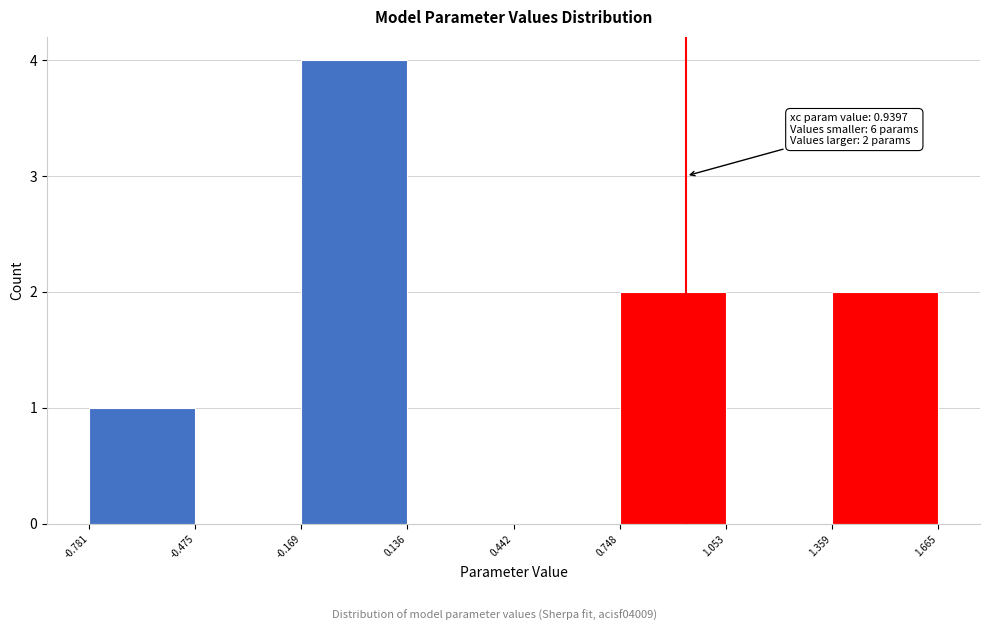

Which range on the x-axis has the tallest bar?

-0.169 to 0.136